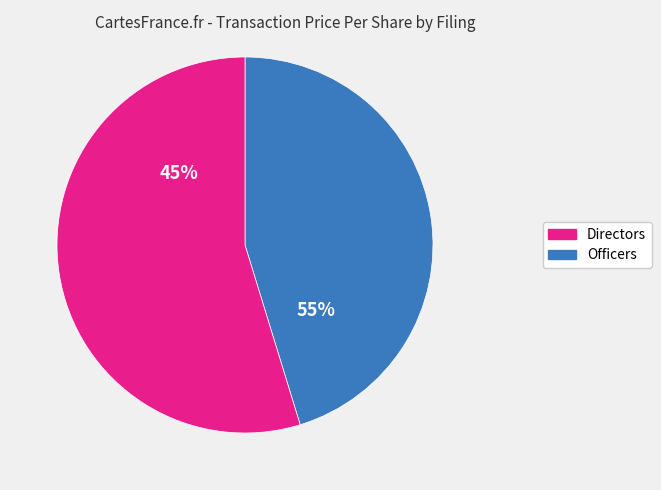

Is 165495424005551 the majority of the pie?

No